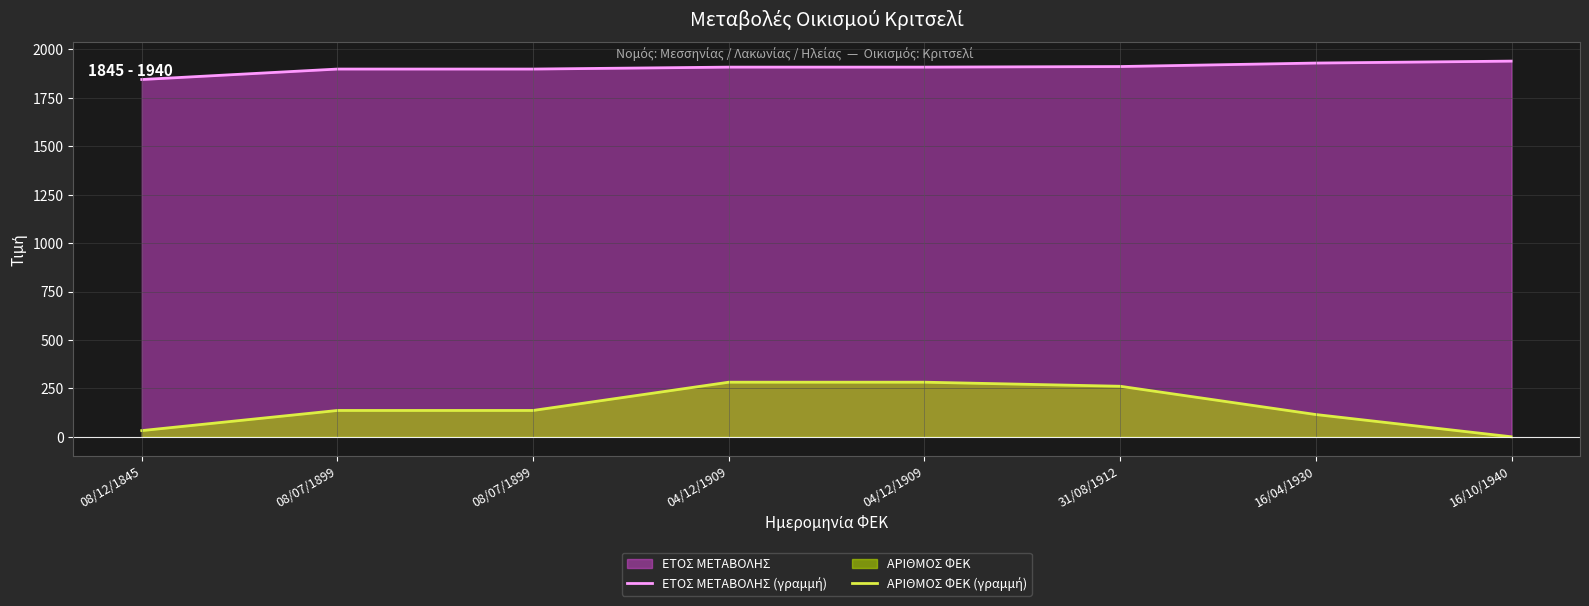

Is the value of ΕΤΟΣ ΜΕΤΑΒΟΛΗΣ (γραμμή) at 08/12/1845 greater than the value of ΑΡΙΘΜΟΣ ΦΕΚ (γραμμή) at 04/12/1909?

Yes